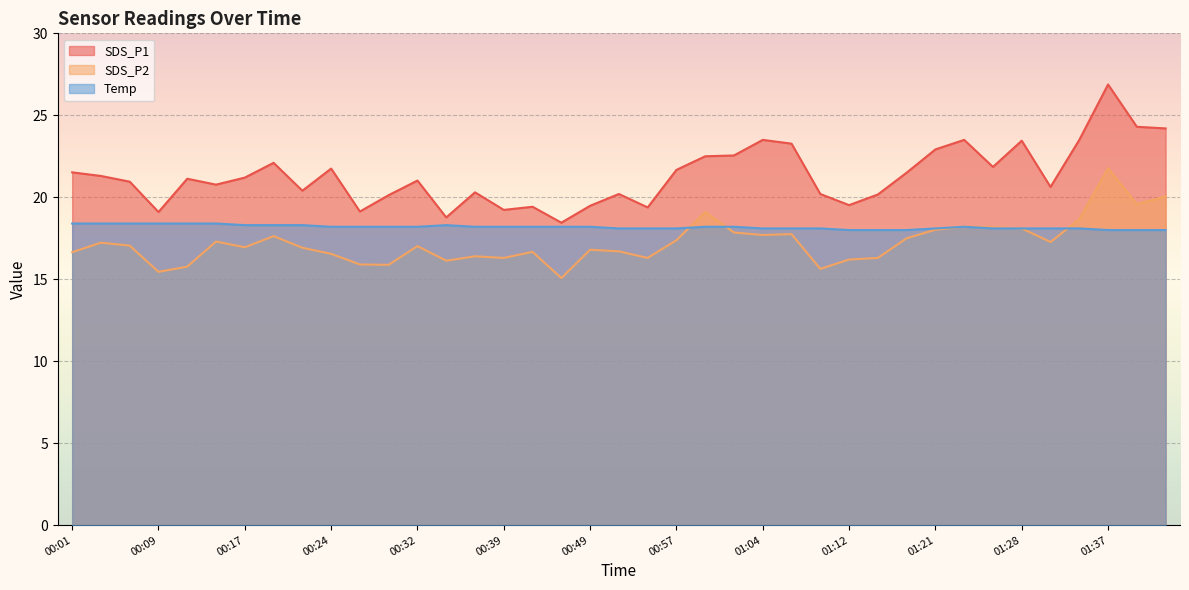

Reading right to left, transcribe all the data shown in this chart.

SDS_P1: 01:42=24.2	01:39=24.3	01:37=26.9	01:34=23.5	01:31=20.6	01:28=23.4	01:26=21.9	01:23=23.5	01:21=22.9	01:18=21.5	01:15=20.2	01:12=19.5	01:10=20.2	01:07=23.3	01:04=23.5	01:02=22.6	00:59=22.5	00:57=21.7	00:54=19.4	00:52=20.2	00:49=19.5	00:47=18.4	00:42=19.4	00:39=19.2	00:37=20.3	00:34=18.8	00:32=21.0	00:29=20.1	00:27=19.1	00:24=21.8	00:22=20.4	00:19=22.1	00:17=21.2	00:14=20.8	00:11=21.1	00:09=19.1	00:06=20.9	00:04=21.3	00:01=21.5
SDS_P2: 01:42=20.1	01:39=19.6	01:37=21.8	01:34=18.6	01:31=17.3	01:28=18.1	01:26=18.2	01:23=18.2	01:21=18.0	01:18=17.5	01:15=16.3	01:12=16.2	01:10=15.6	01:07=17.8	01:04=17.7	01:02=17.9	00:59=19.1	00:57=17.4	00:54=16.3	00:52=16.7	00:49=16.8	00:47=15.1	00:42=16.7	00:39=16.3	00:37=16.4	00:34=16.1	00:32=17.0	00:29=15.9	00:27=15.9	00:24=16.6	00:22=16.9	00:19=17.6	00:17=16.9	00:14=17.3	00:11=15.8	00:09=15.4	00:06=17.1	00:04=17.2	00:01=16.6
Temp: 01:42=18.0	01:39=18.0	01:37=18.0	01:34=18.1	01:31=18.1	01:28=18.1	01:26=18.1	01:23=18.2	01:21=18.1	01:18=18.0	01:15=18.0	01:12=18.0	01:10=18.1	01:07=18.1	01:04=18.1	01:02=18.2	00:59=18.2	00:57=18.1	00:54=18.1	00:52=18.1	00:49=18.2	00:47=18.2	00:42=18.2	00:39=18.2	00:37=18.2	00:34=18.3	00:32=18.2	00:29=18.2	00:27=18.2	00:24=18.2	00:22=18.3	00:19=18.3	00:17=18.3	00:14=18.4	00:11=18.4	00:09=18.4	00:06=18.4	00:04=18.4	00:01=18.4